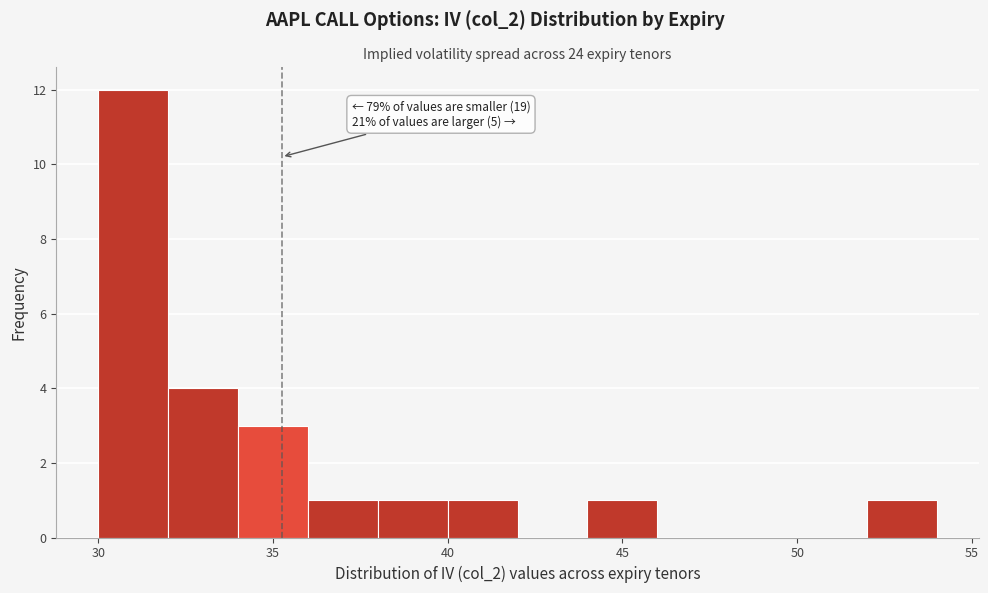

Over which range of the x-axis is the bar tallest?

30 to 32